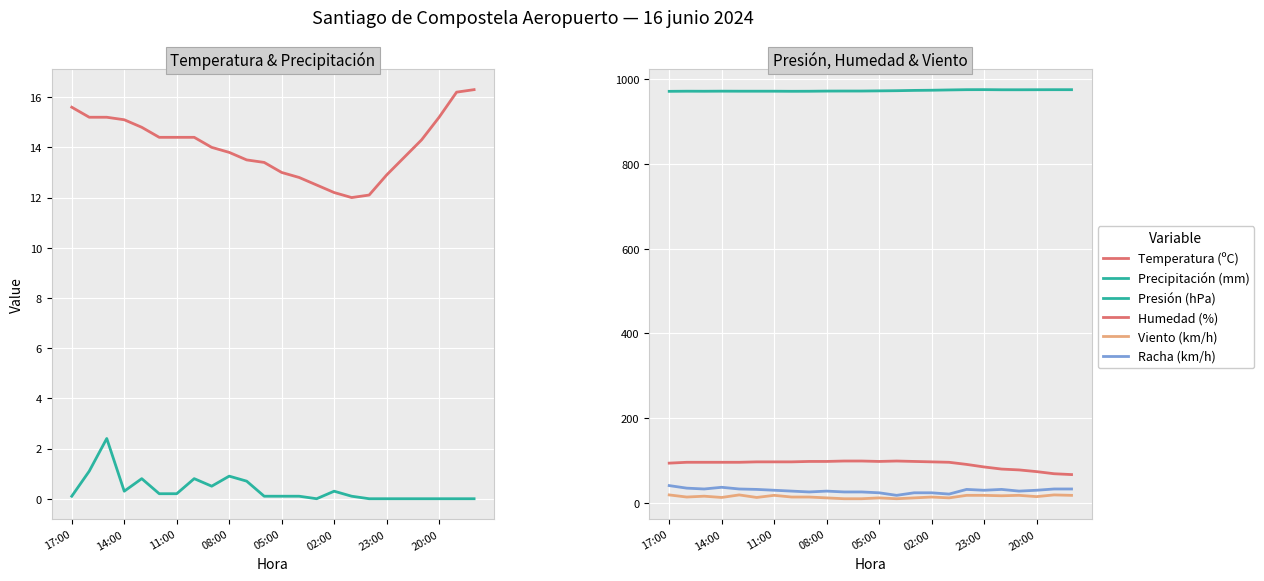

What is the total value across all series at 20?

1113.4